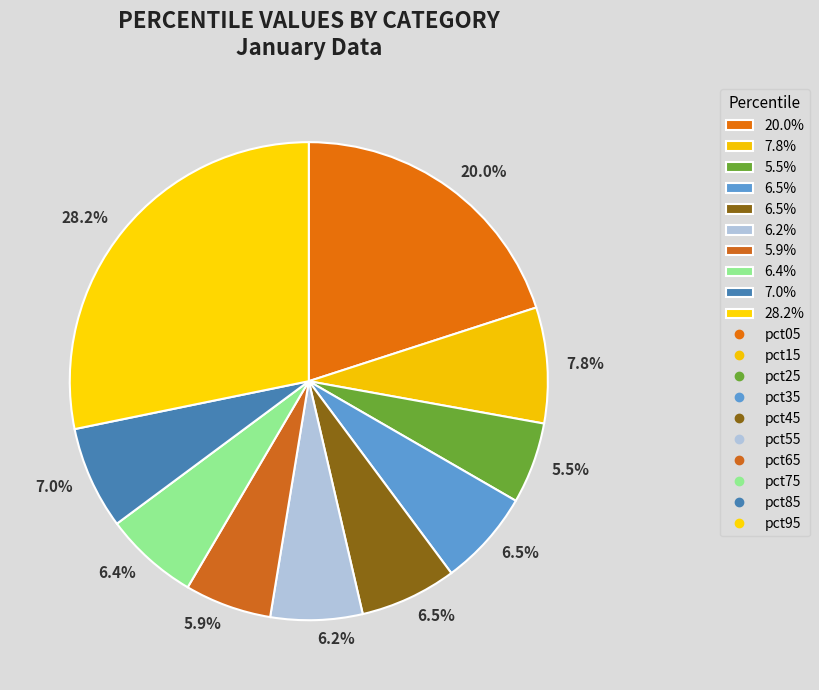

Which category has the smallest portion of the pie?

pct25